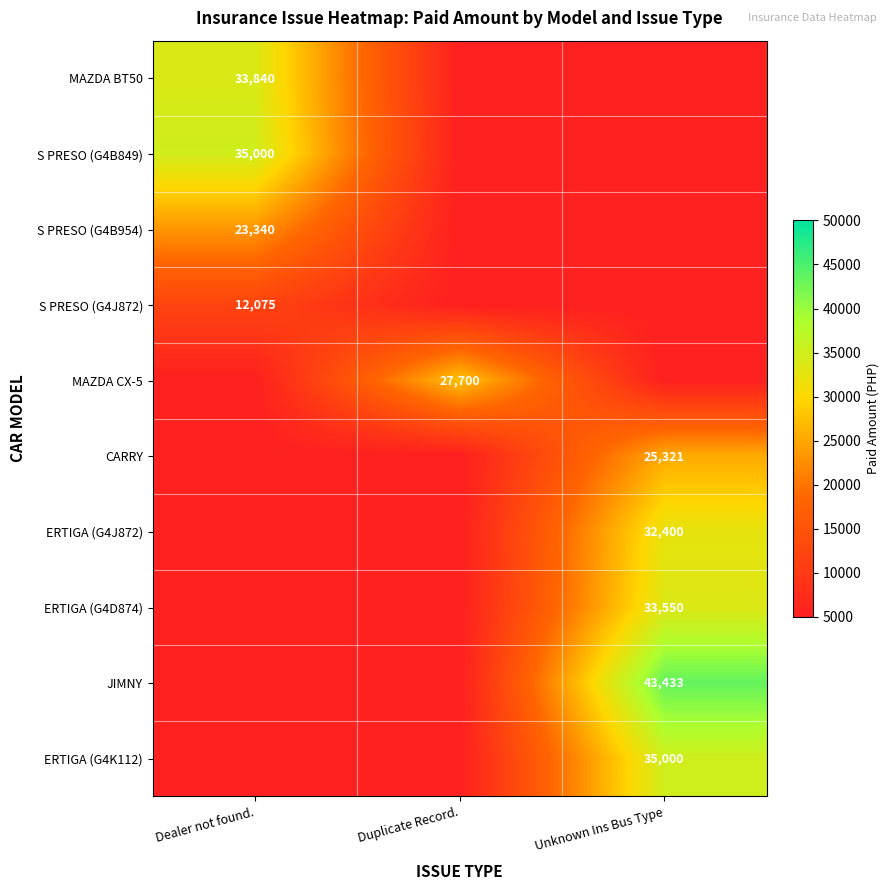

At how many categories does at least one series exceed 27655?

3